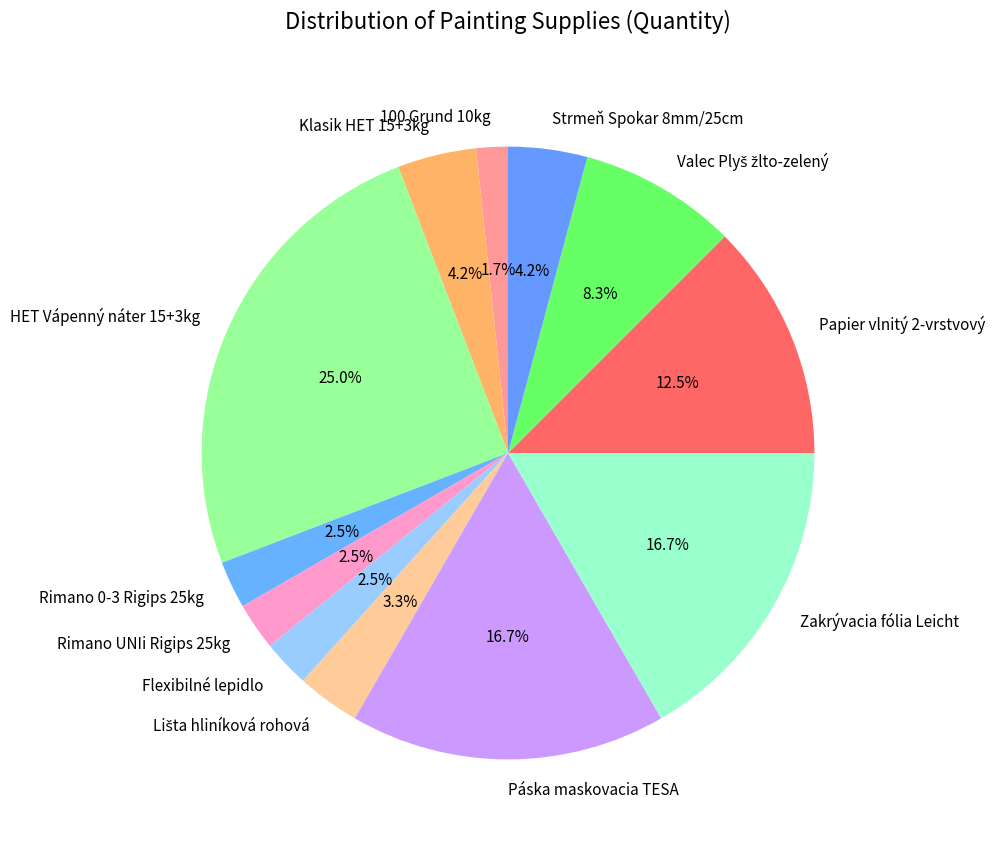

Which has a higher value, Klasik HET 15+3kg or Papier vlnitý 2-vrstvový?

Papier vlnitý 2-vrstvový